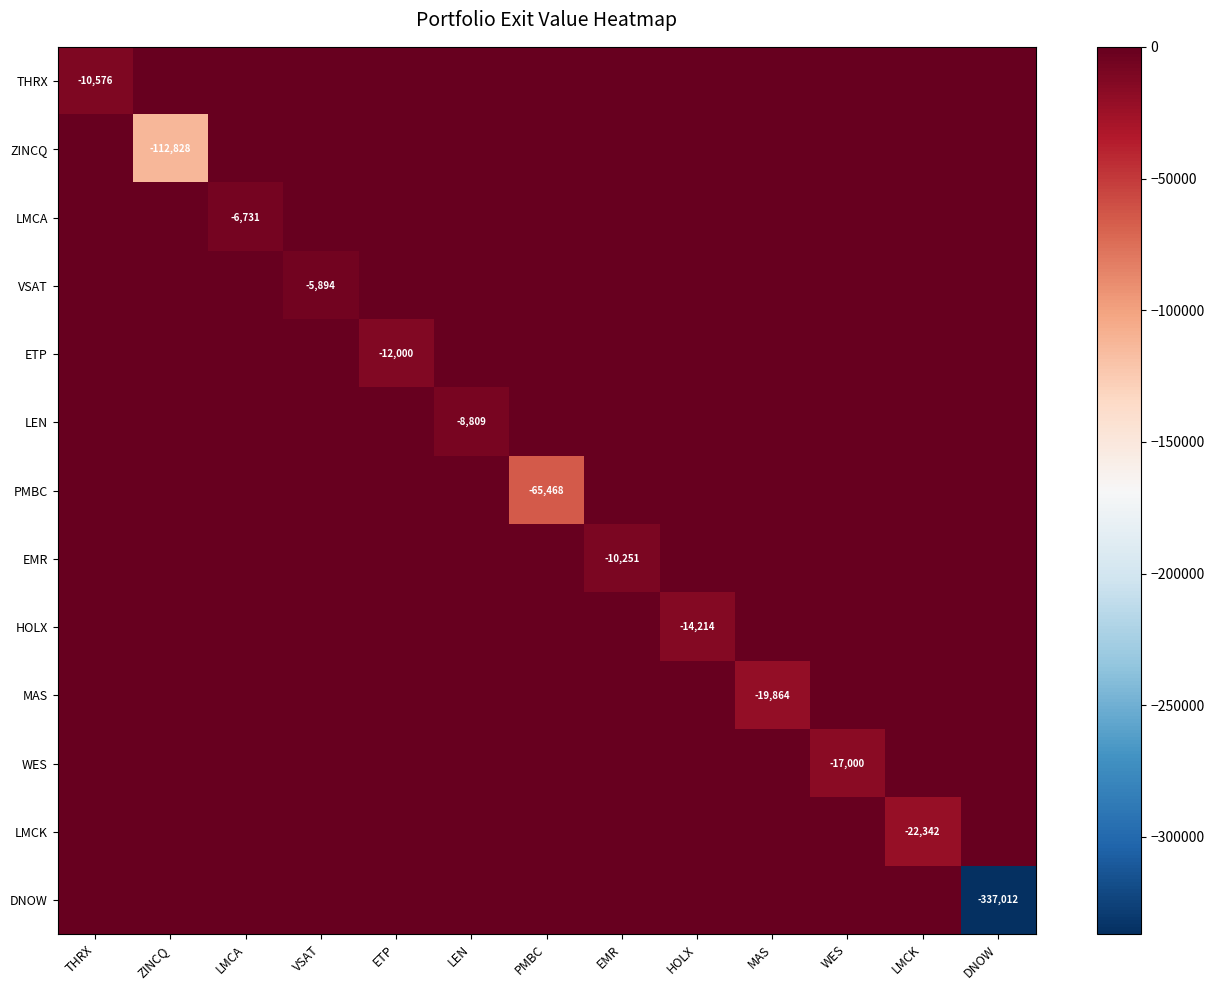

The LMCA series shows -9613 at LMCA. True or false?

False